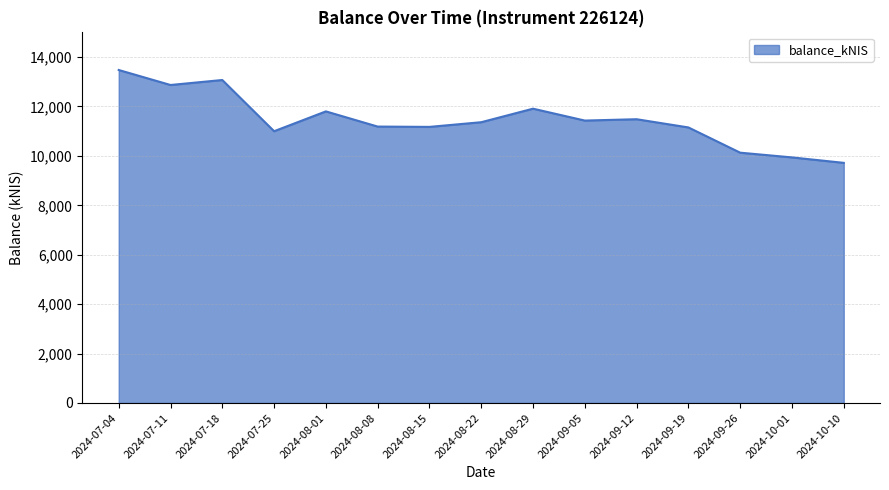

Is it true that the value at 2024-07-18 is 13071.8?

True